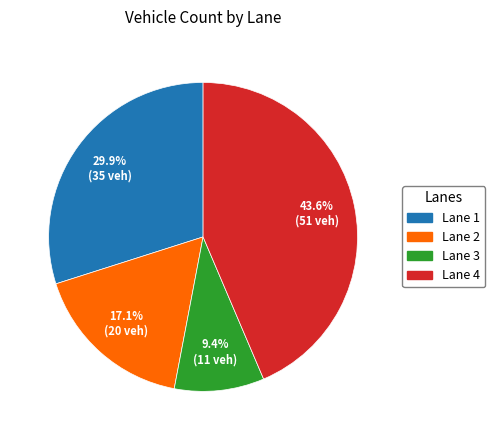

What percentage do Lane 1 and Lane 3 together represent?

39.3%